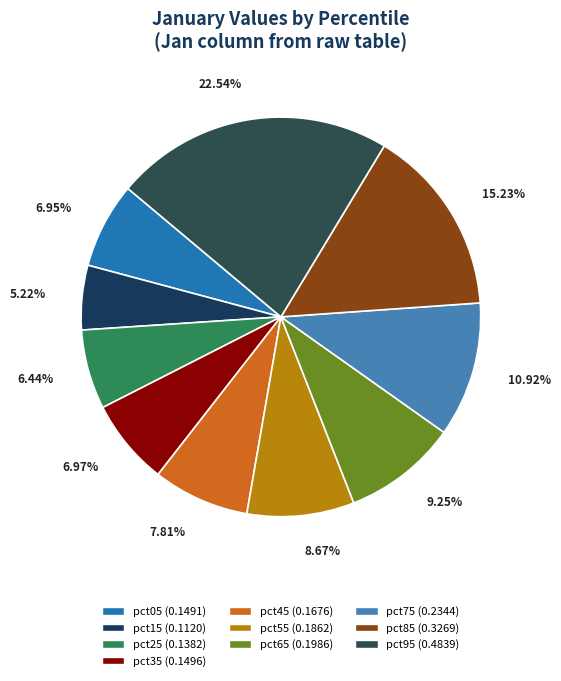

Which category has the biggest portion of the pie?

pct95